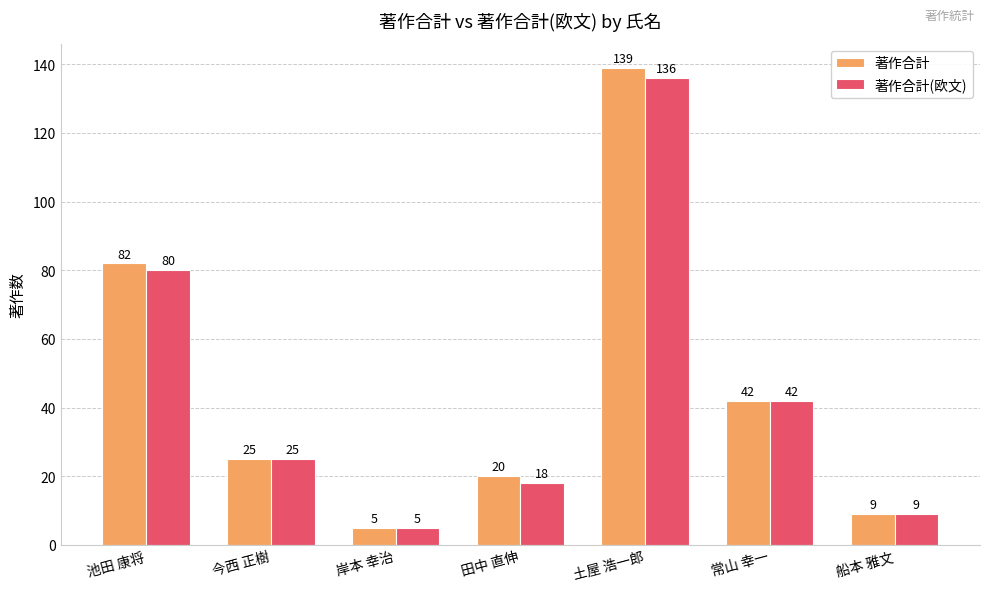

What is the difference between the 著作合計 values at 船本 雅文 and 土屋 浩一郎?

130